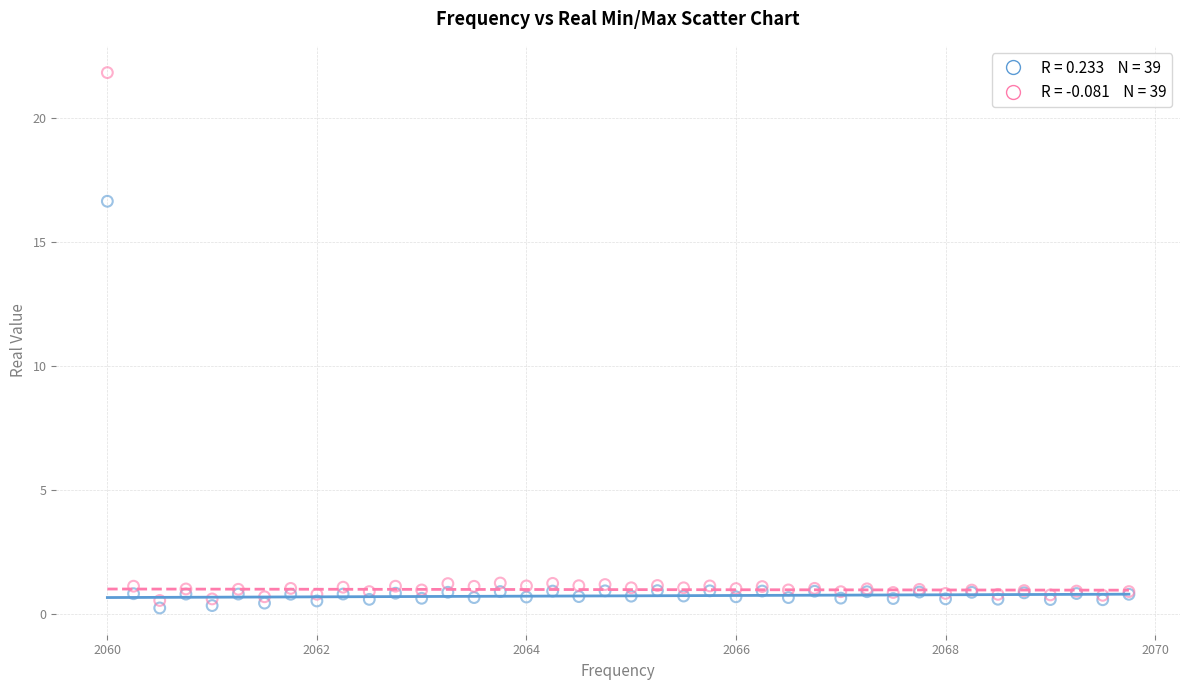

Across all series, what Y value is closest to 11?

16.7